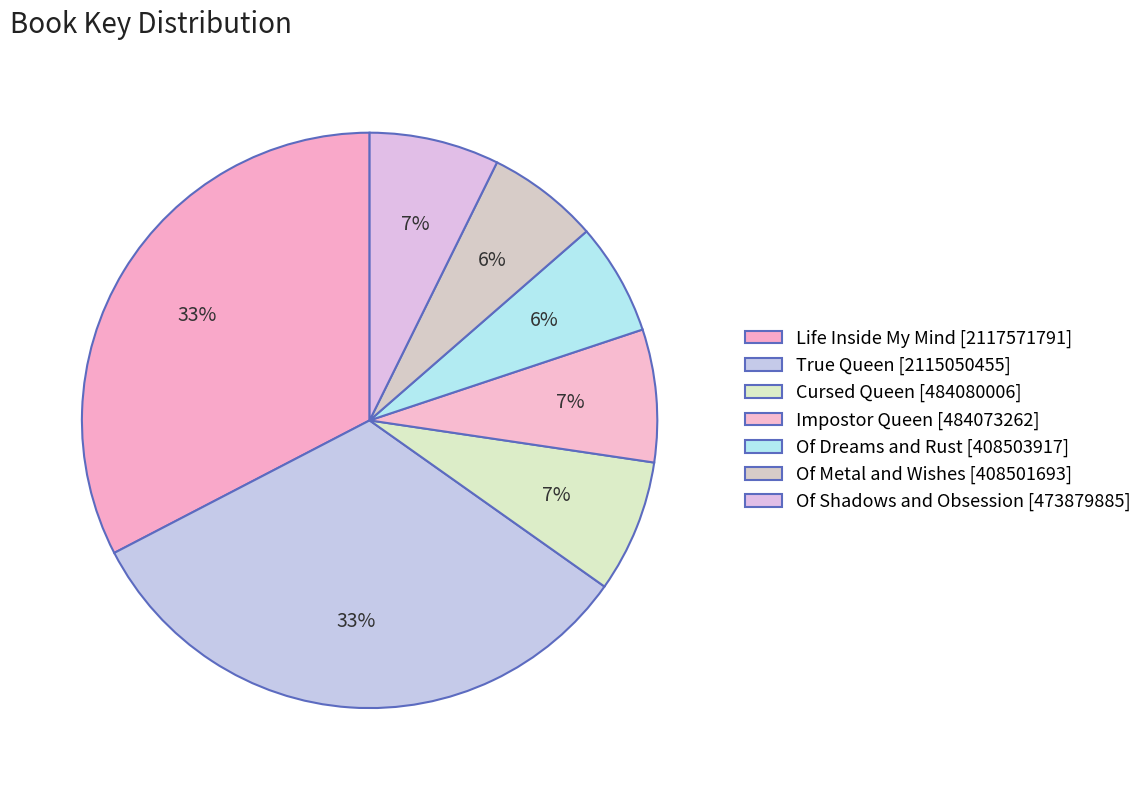

Is Of Metal and Wishes the majority of the pie?

No